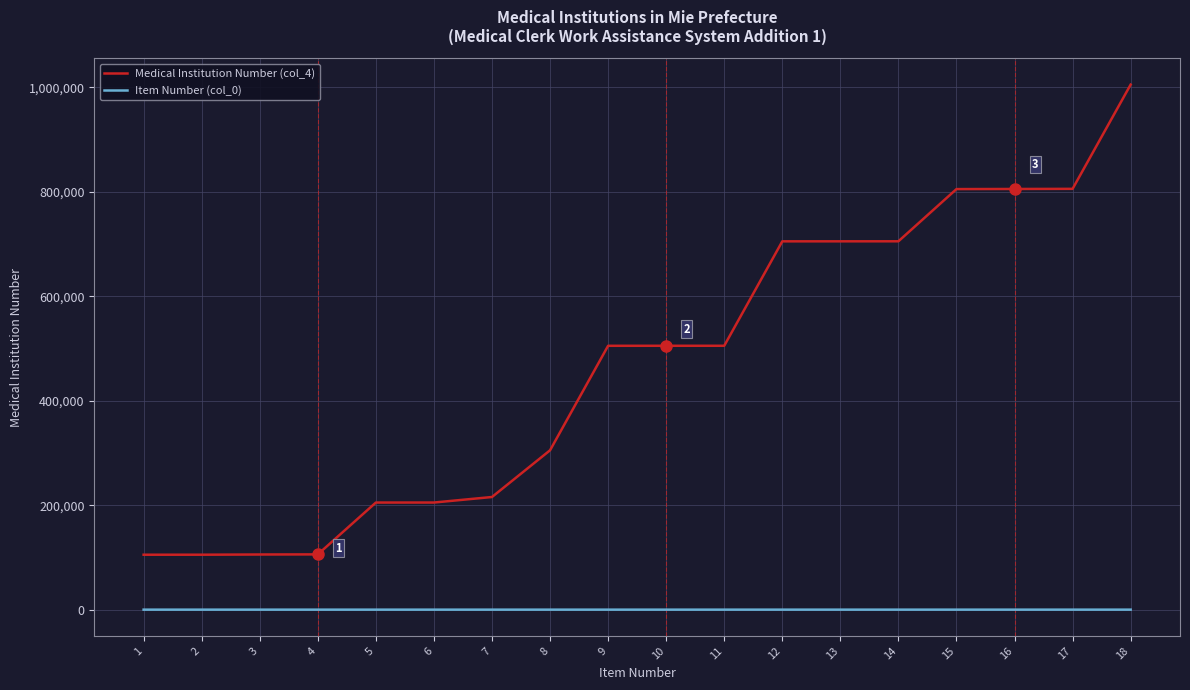

True or false: Medical Institution Number (col_4) and Item Number (col_0) cross at least once.

False